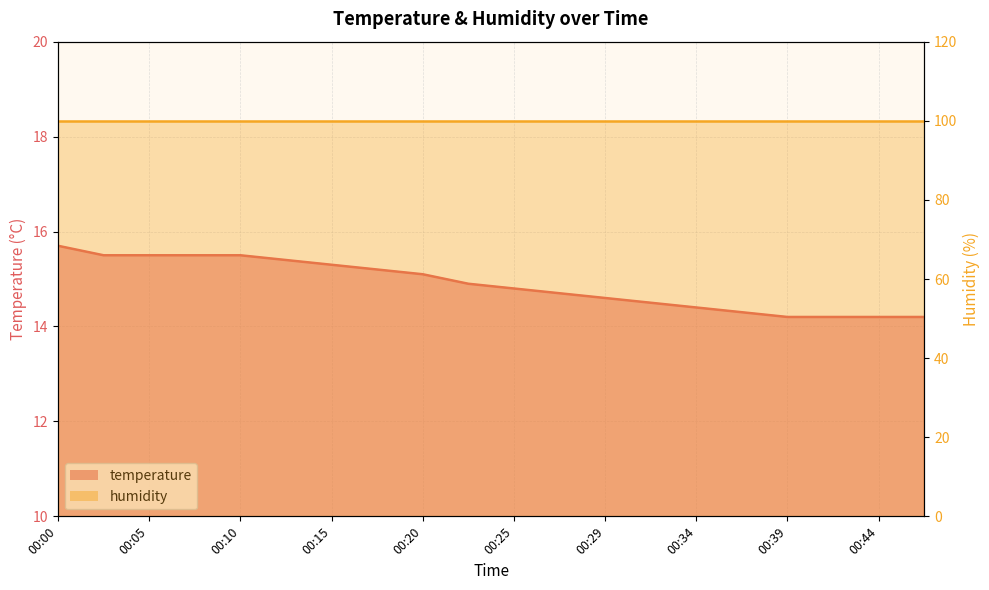

What is the average value?

14.9